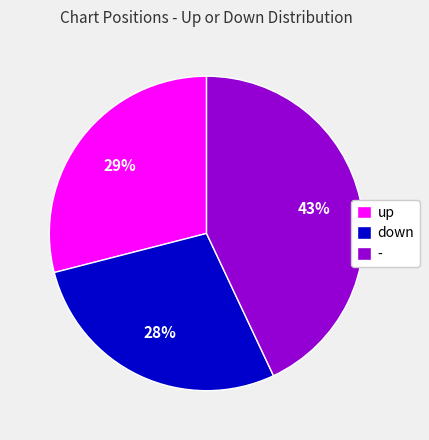

Which slice is the smallest?

down